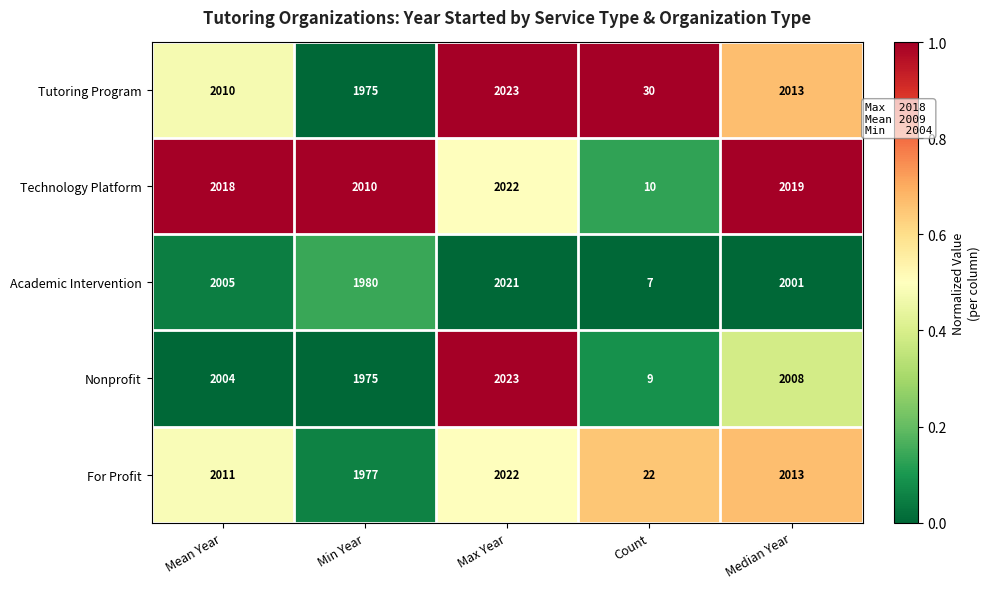

How many categories are shown in the chart?

5